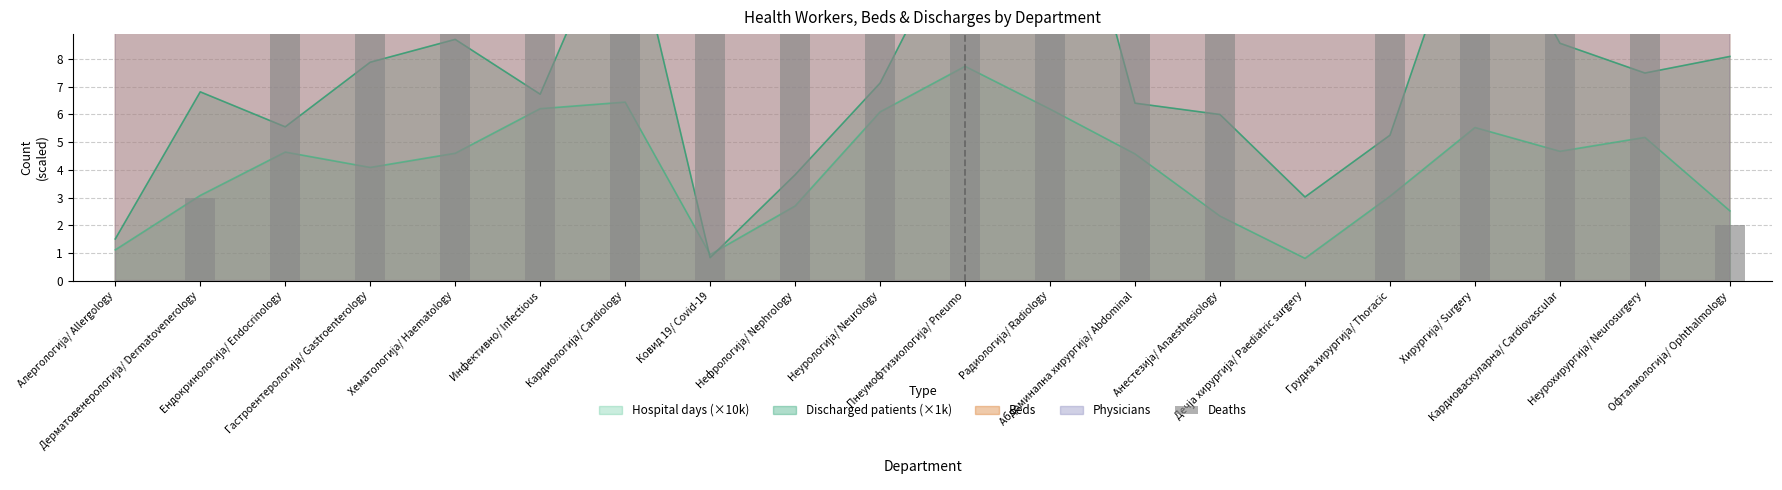

Reading right to left, what are all the values shown in this chart?

2	115	194	97	57	0	1065	128	57	806	551	163	161	450	531	193	220	38	3	0